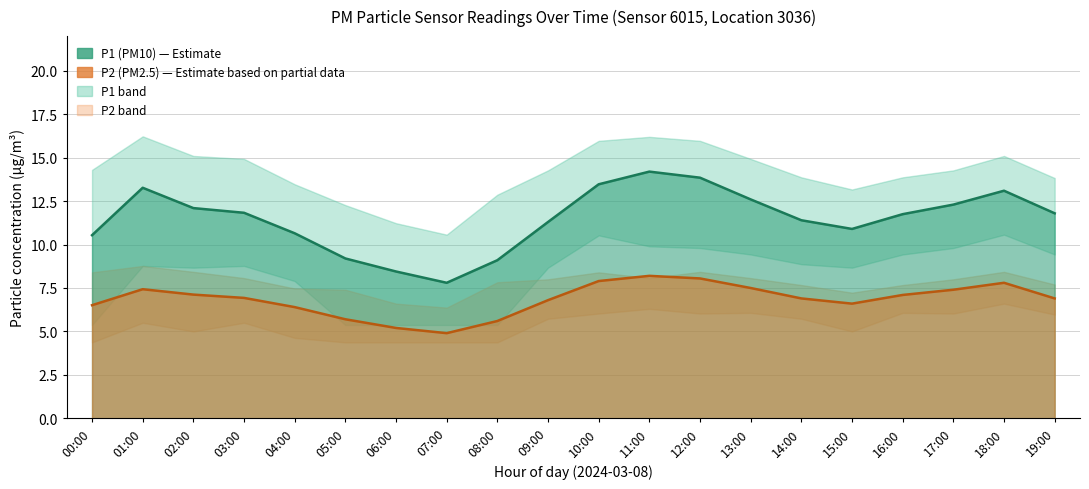

At how many categories does at least one series exceed 5?

20